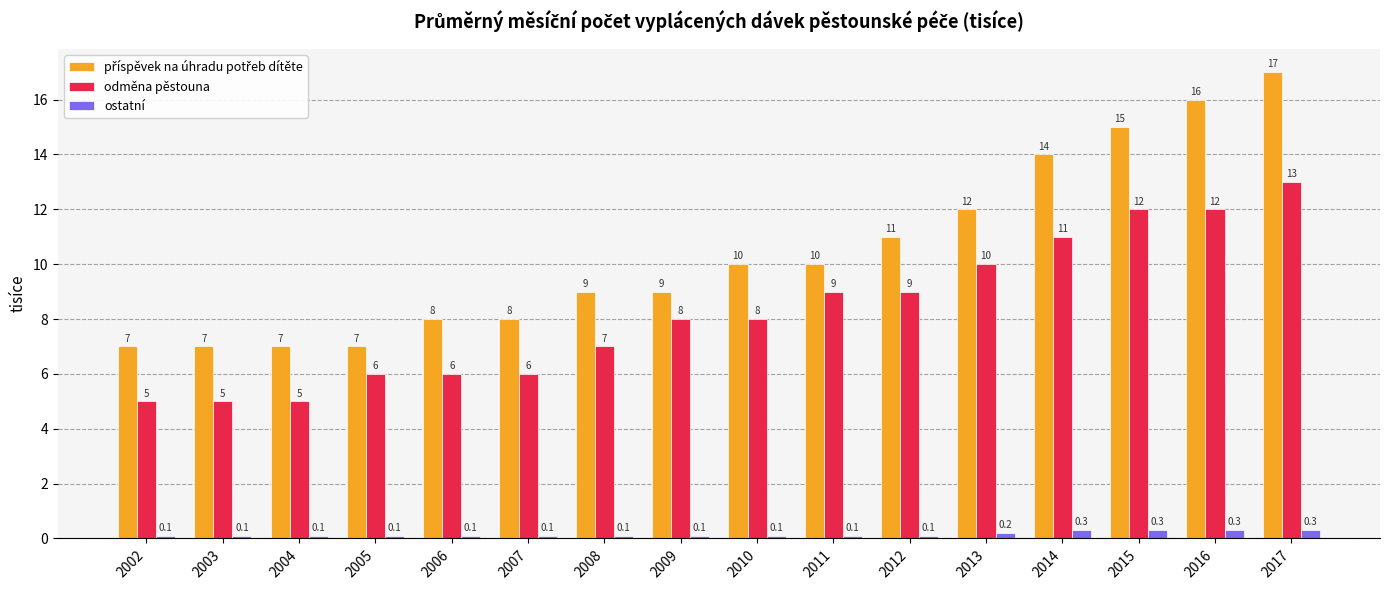

At which category does the chart reach its peak across all series?

2017